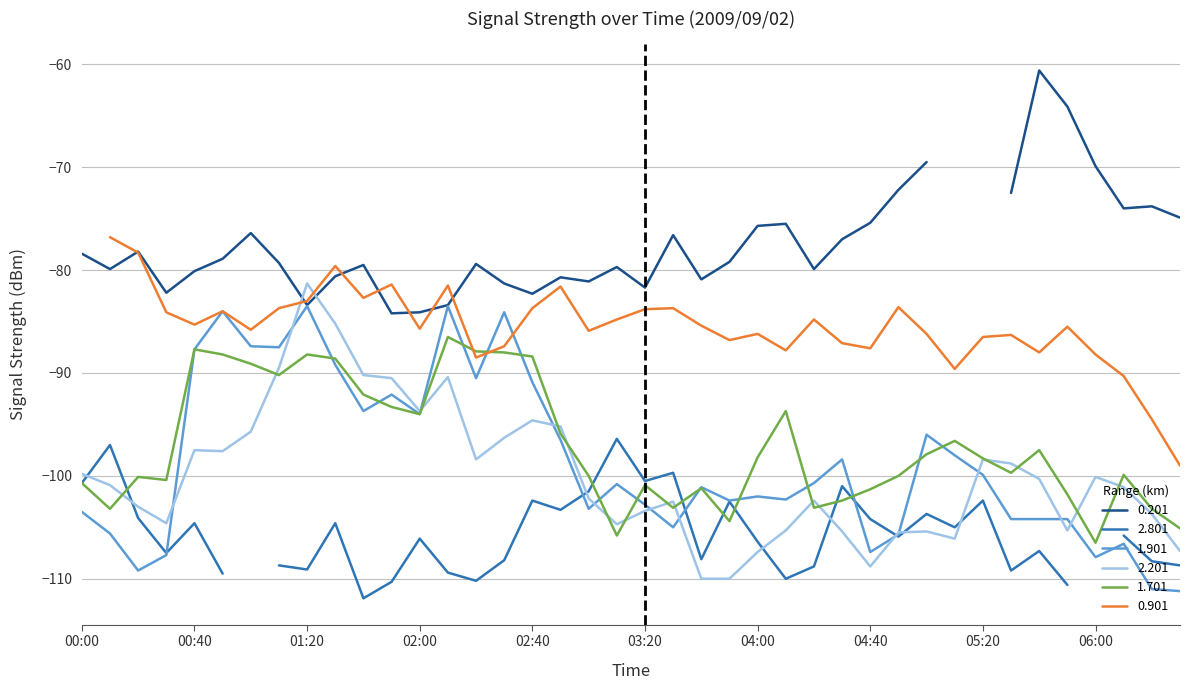

What is the value of the 2.201 point at the 5th from the left?

-97.5